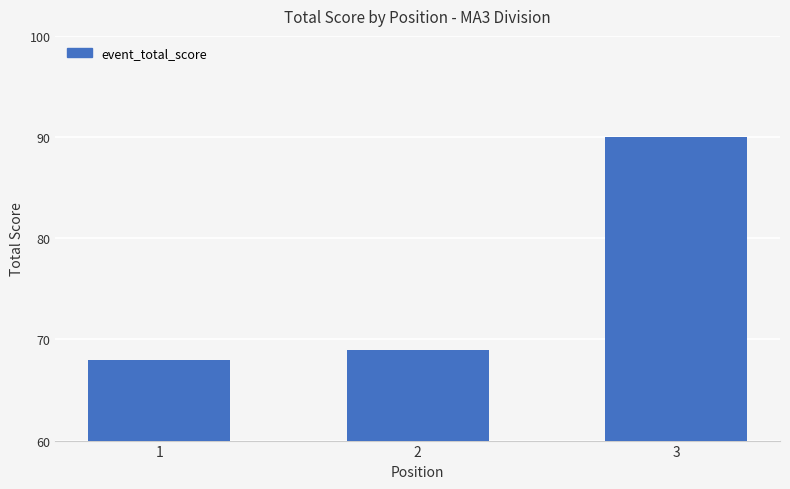

What is the greatest value displayed?

90